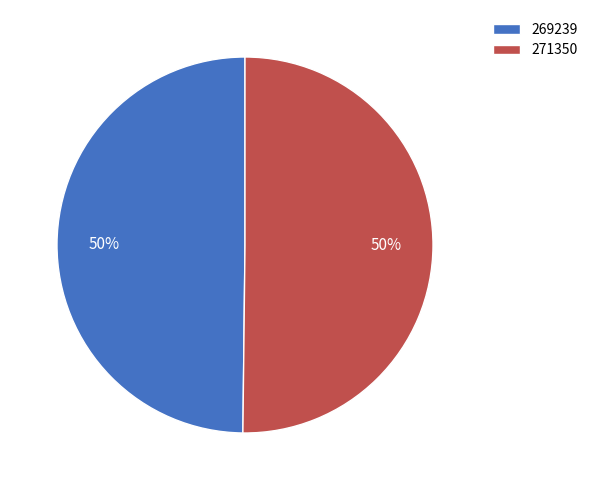

Count the number of slices in the pie.

2